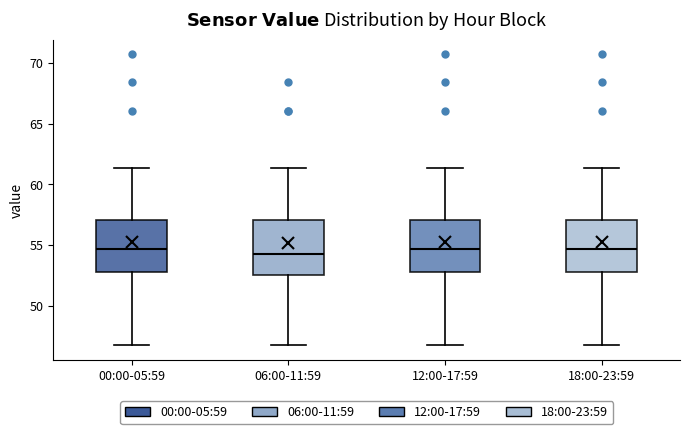

Reading left to right, transcribe this box plot: for each box, give where its median line is, the range the box spans, and where its two whiskers end, as read against the y-axis. The values are not printed on the chart, so give them approximately, as read against the axis.

00:00-05:59: median 54.5, box 53.0 to 57.0, whiskers 46.5 to 61.5
06:00-11:59: median 54.5, box 52.5 to 57.0, whiskers 46.5 to 61.5
12:00-17:59: median 54.5, box 53.0 to 57.0, whiskers 46.5 to 61.5
18:00-23:59: median 54.5, box 53.0 to 57.0, whiskers 46.5 to 61.5